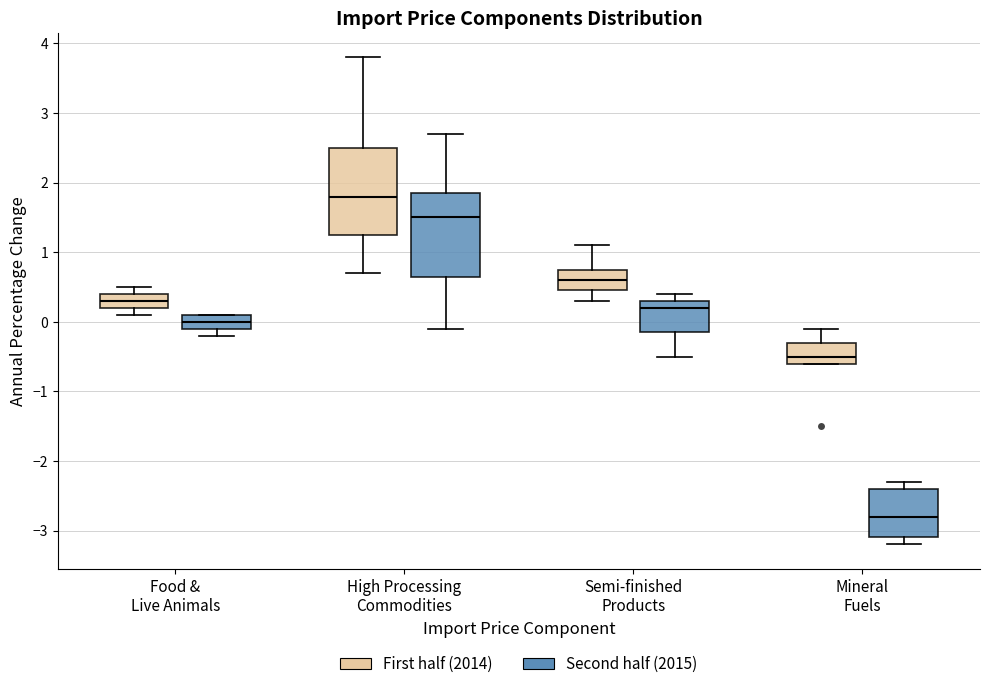

Where does the lower whisker of the box for High Processing Commodities (First half (2014)) end on the y-axis? The values are not printed on the chart, so give them approximately, as read against the axis.

0.7